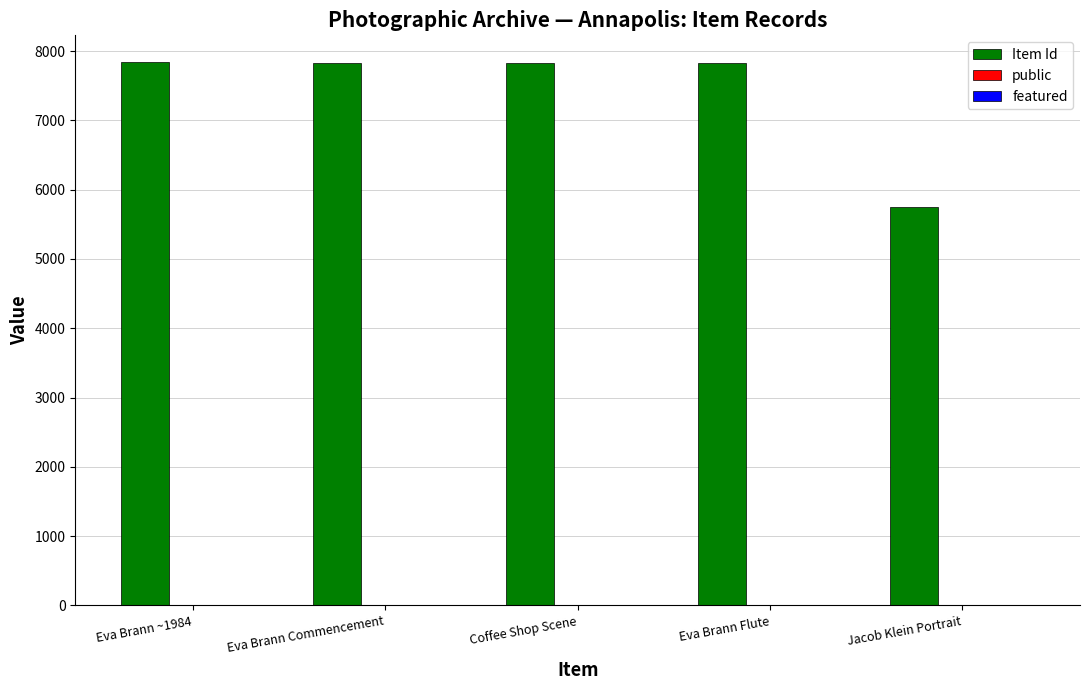

Are the bars grouped side by side (vs. stacked)?

Yes